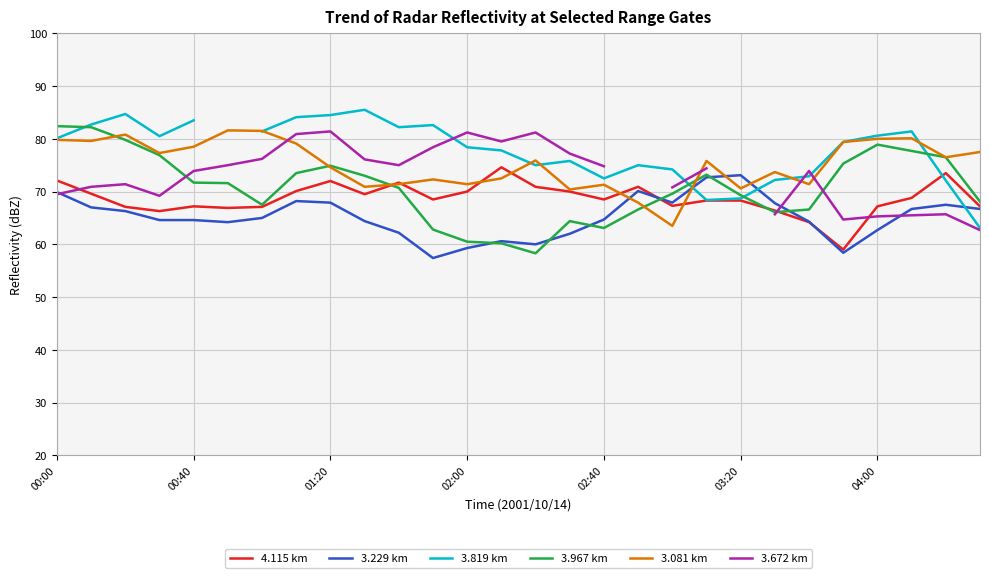

Is it true that 4.115 km equals 70.0 at 15?

True